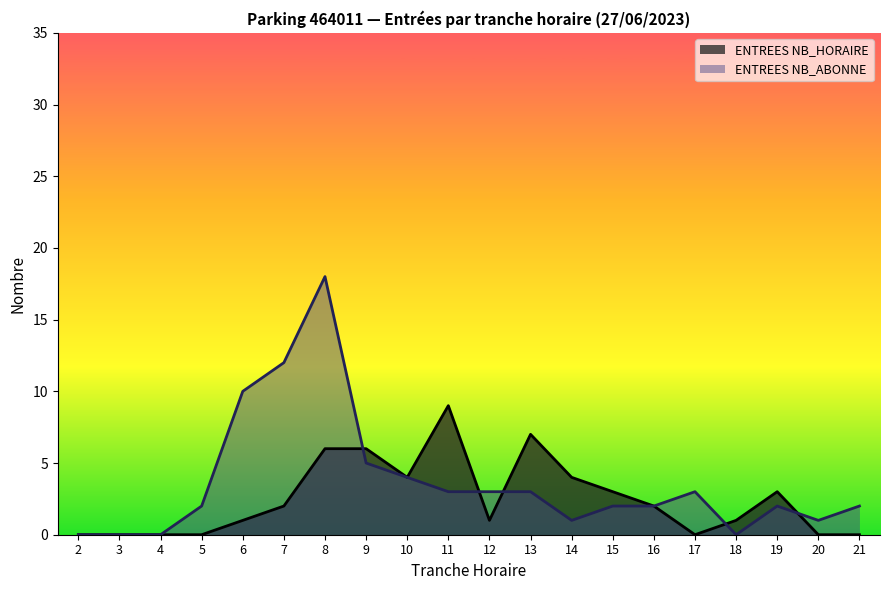

At which category is the sum across all series the highest?

8